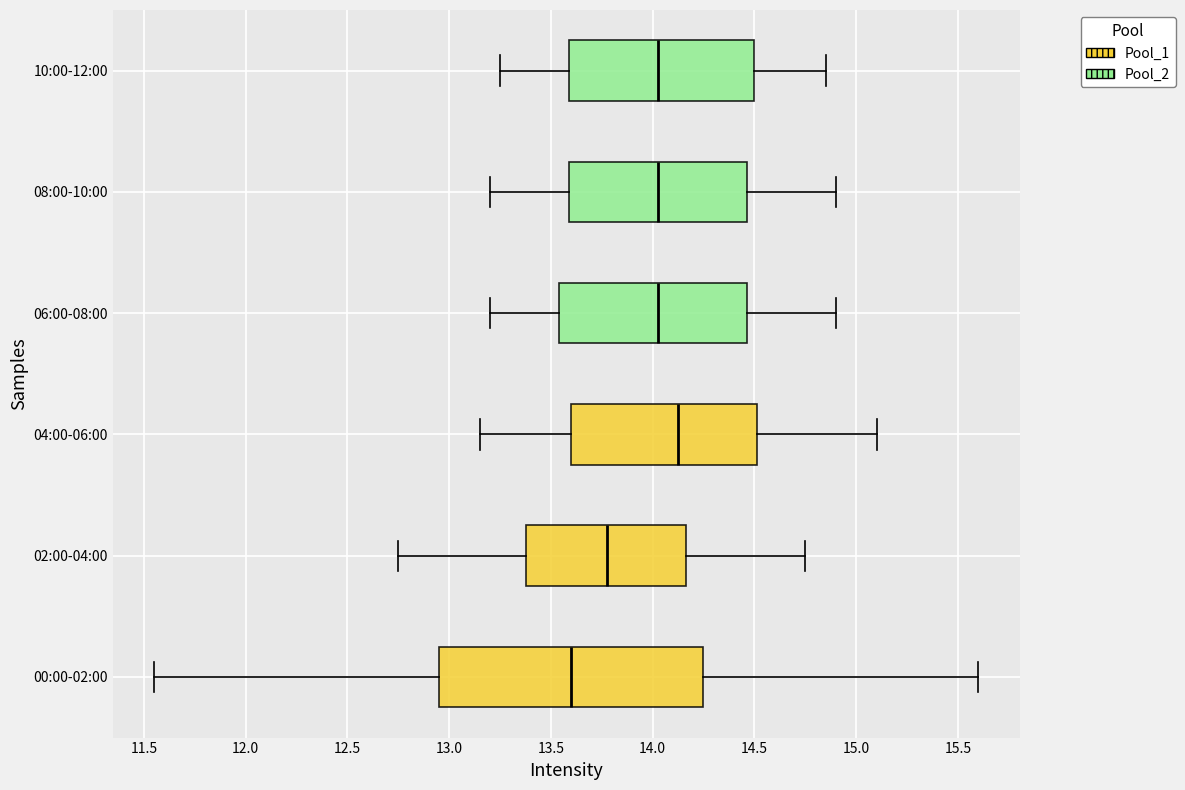

Which box is the widest, from its left edge to its right edge?

00:00-02:00